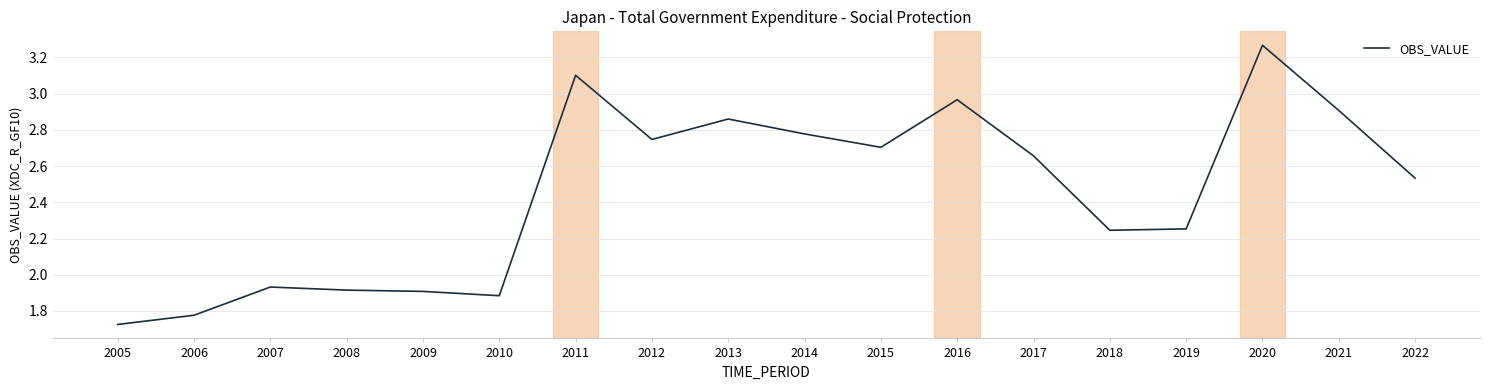

What is the difference between the values at 2019 and 2010?

0.4